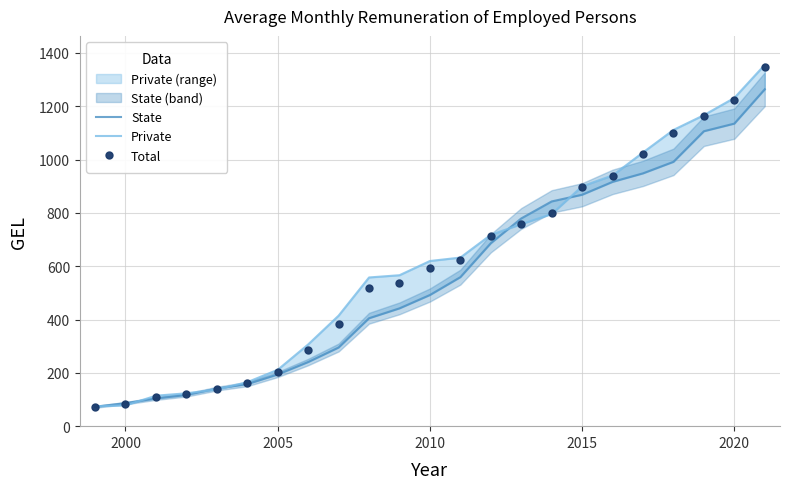

How many lines are shown in the chart?

3